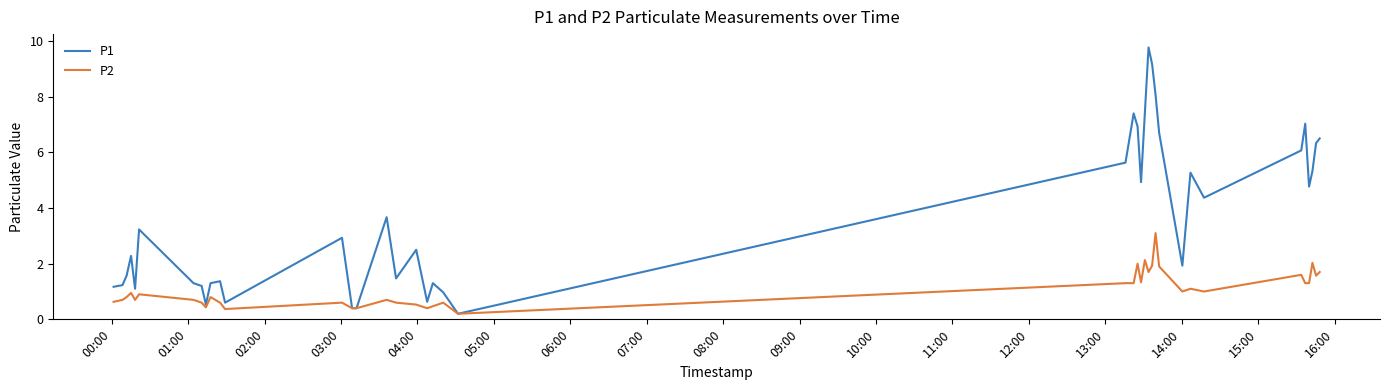

What is the maximum value for P2?

3.1